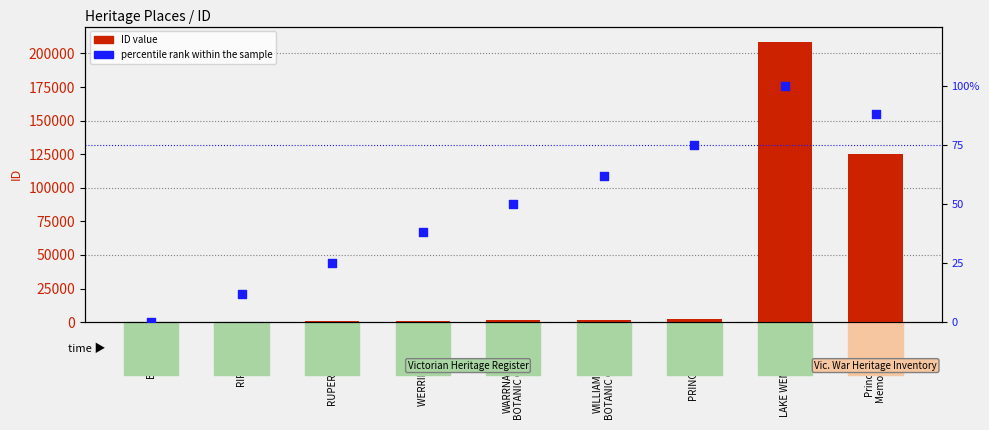

Which has a higher value, RUPERTSWOOD or PRINCE'S PARK?

PRINCE'S PARK